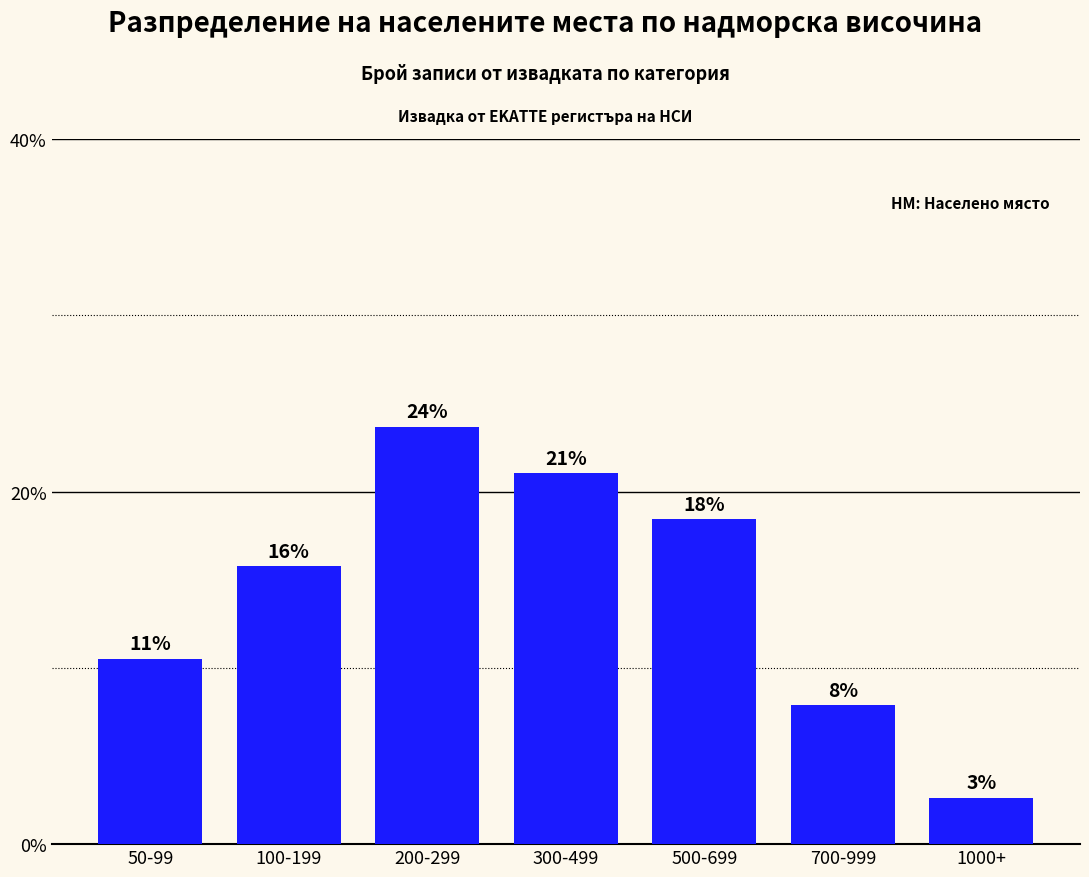

What is the smallest value displayed?

2.6